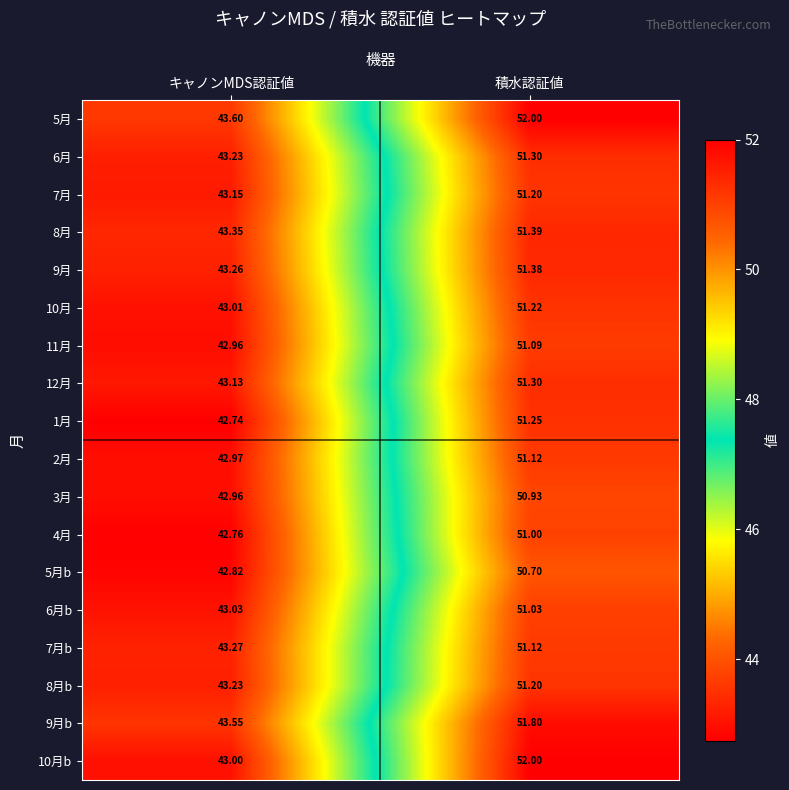

At which category does the chart reach its peak across all series?

積水認証値